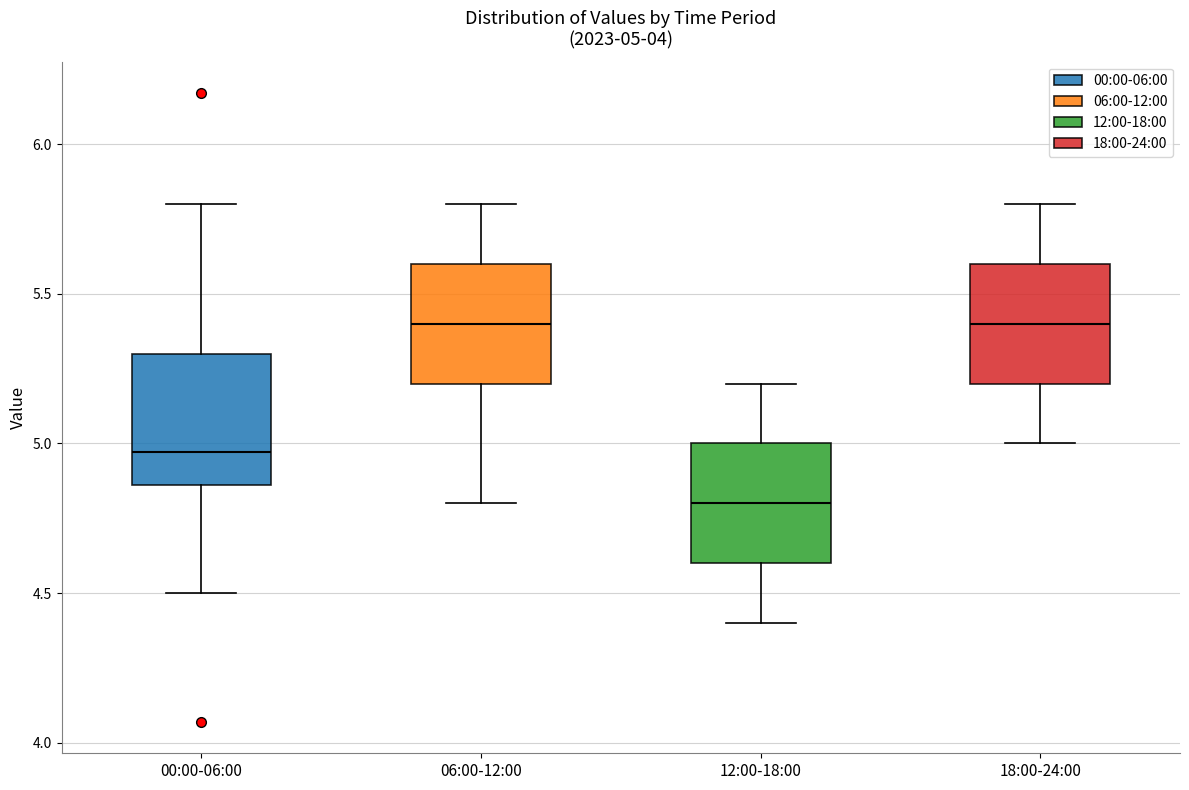

Which box's median line is the lowest?

12:00-18:00